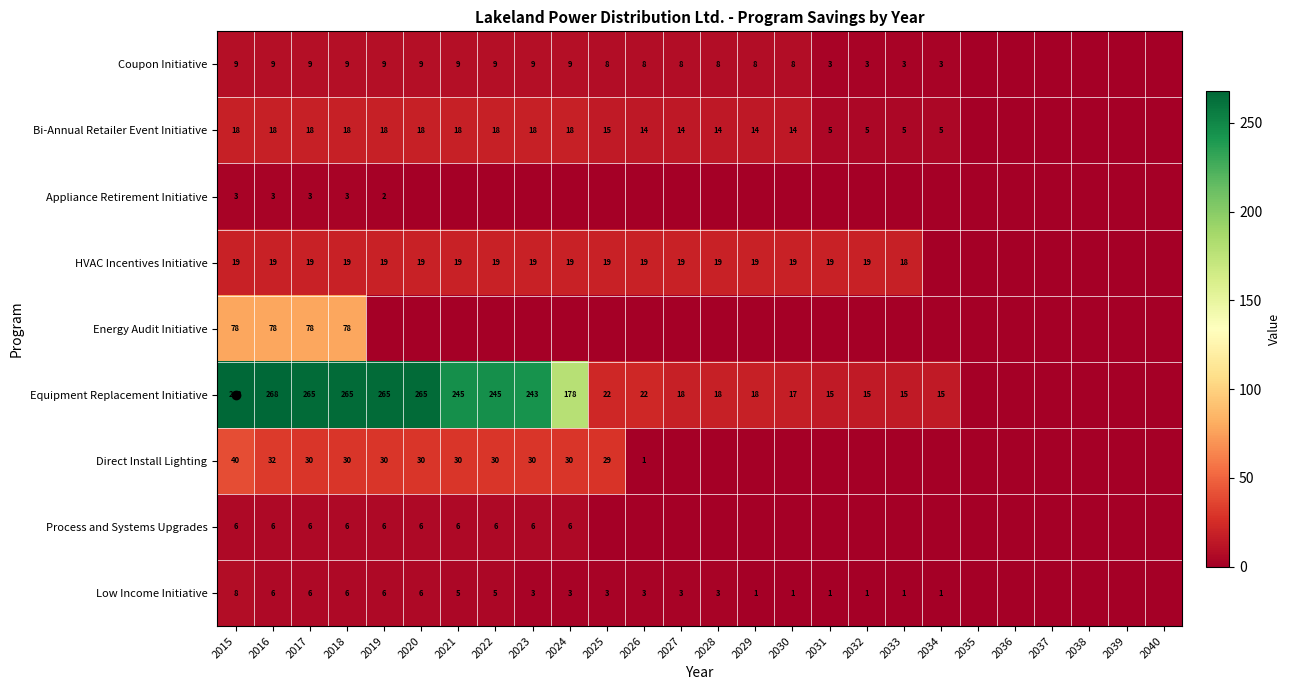

The HVAC Incentives Initiative series shows 19 at 2028. True or false?

True